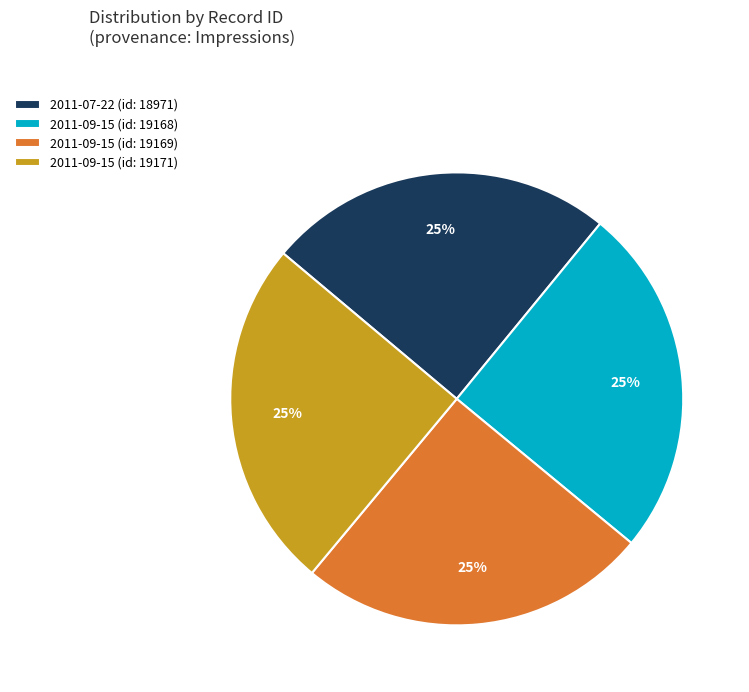

The 2011-07-22 (id: 18971) slice represents 16% of the pie. True or false?

False